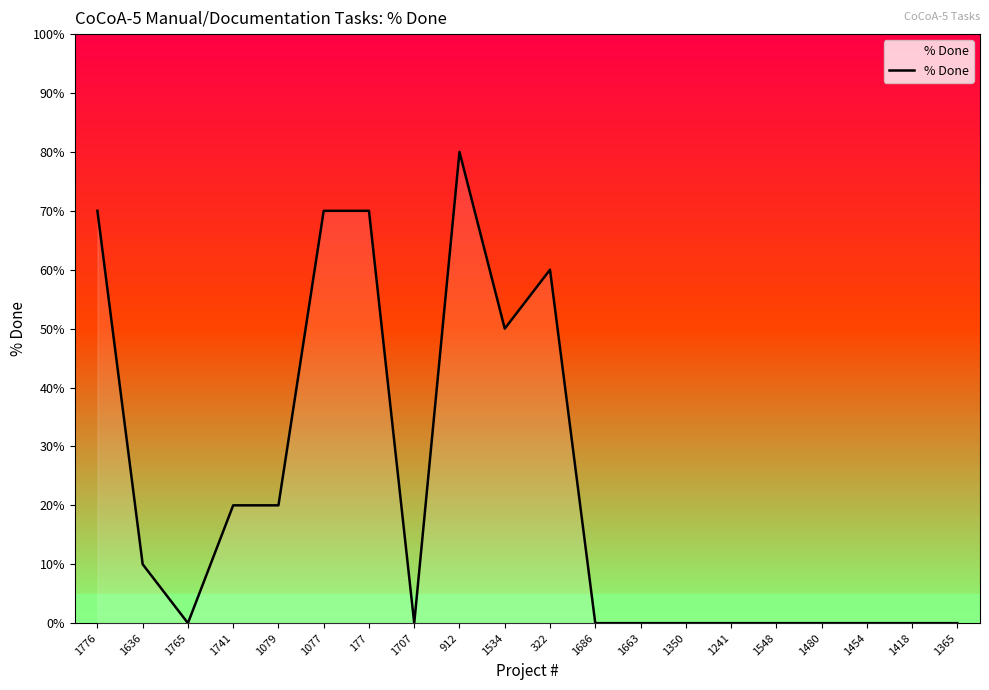

What is the difference between the maximum and minimum values?

80